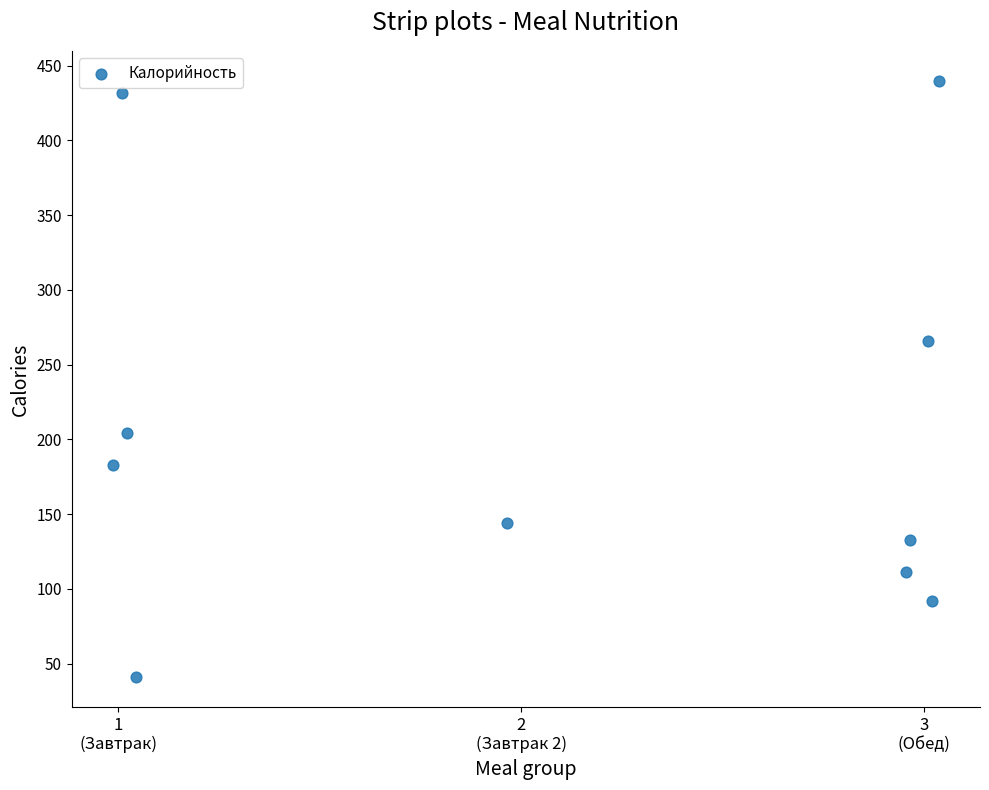

What is the range of X values (max minus min)?

2.0